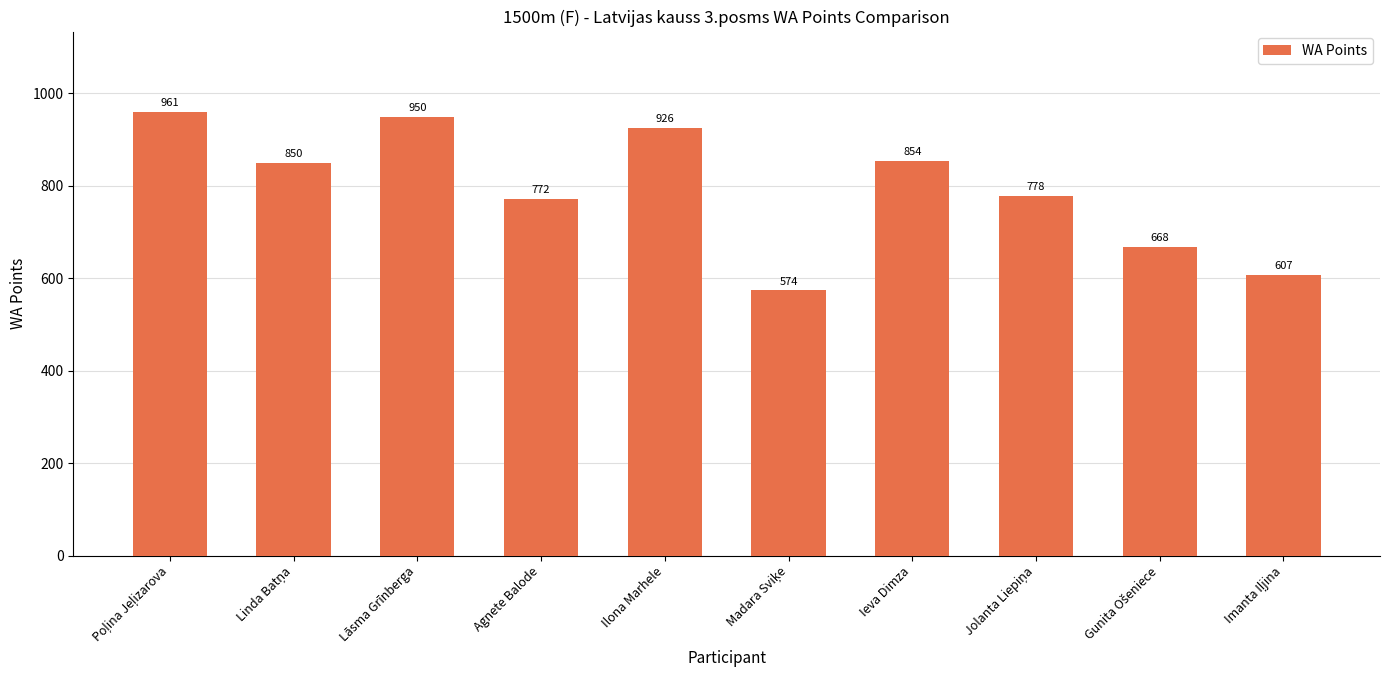

What is the average value?

794